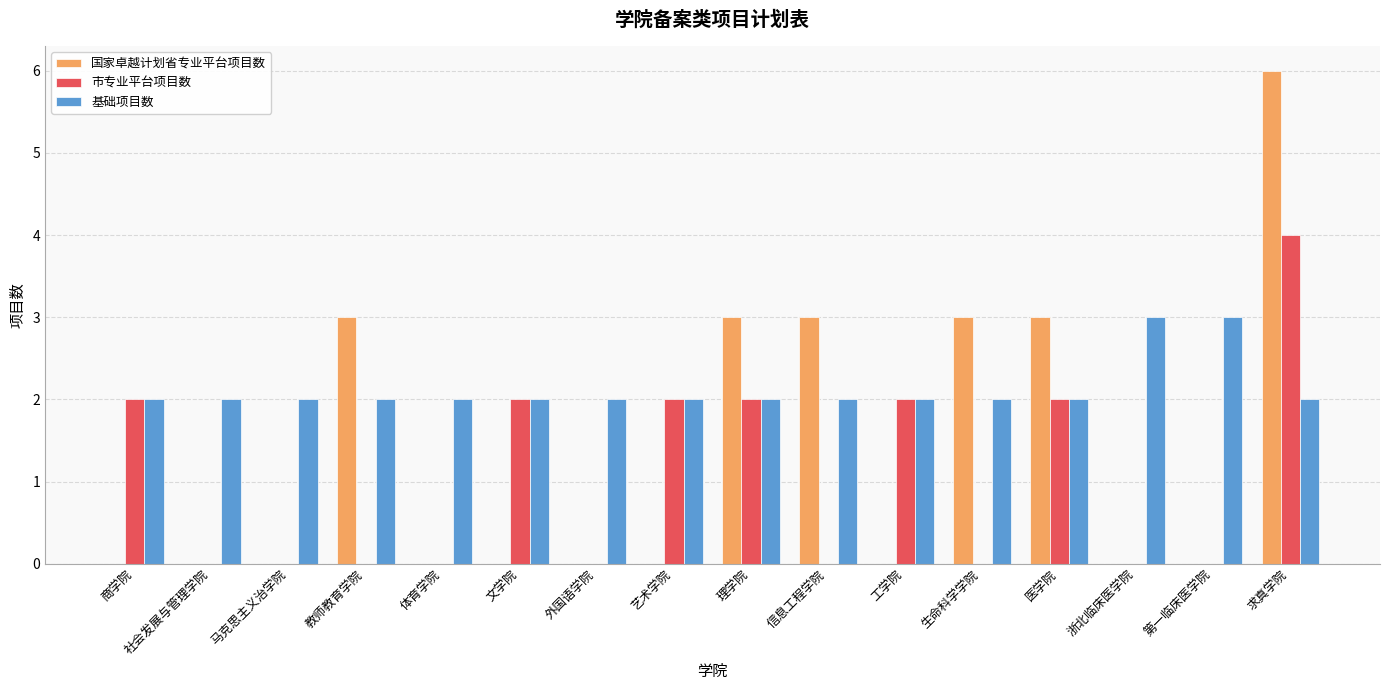

What is the sum of all 国家卓越计划省专业平台项目数 values?

21